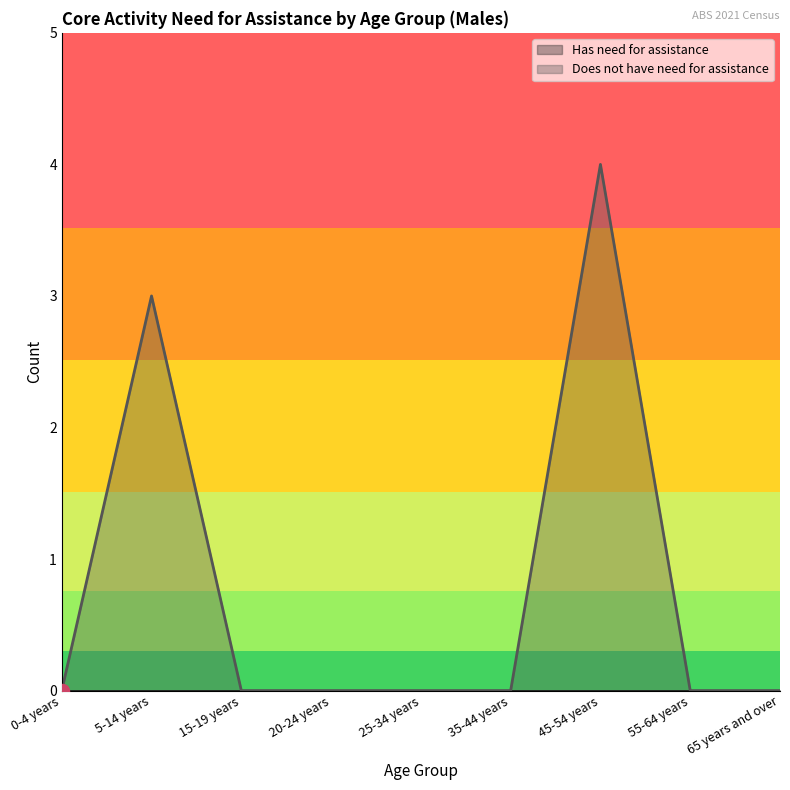

Reading right to left, what are all the values shown in this chart?

65 years and over=0	55-64 years=0	45-54 years=4	35-44 years=0	25-34 years=0	20-24 years=0	15-19 years=0	5-14 years=3	0-4 years=0